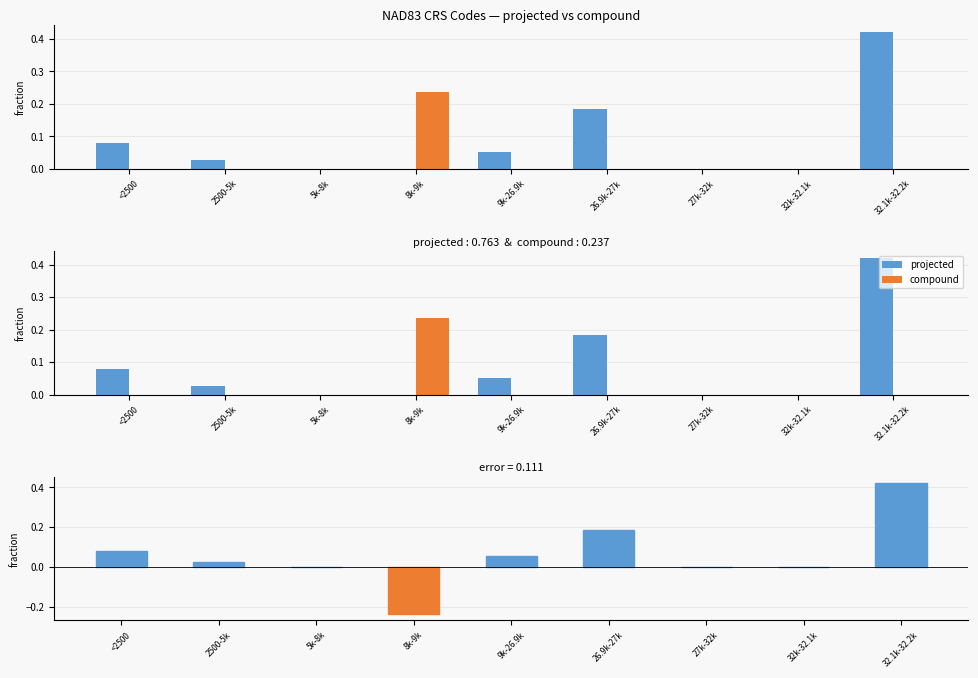

At how many categories does at least one series exceed 0?

6